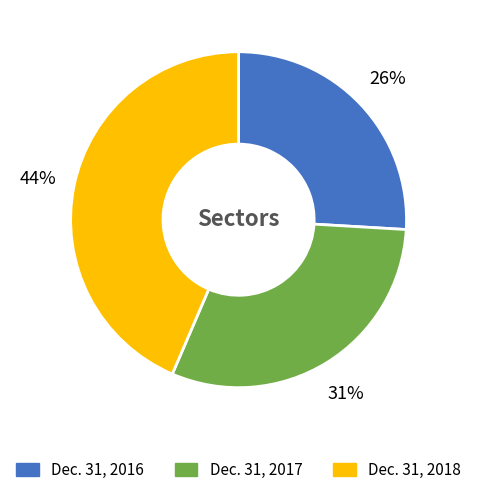

How many slices are in this pie chart?

3